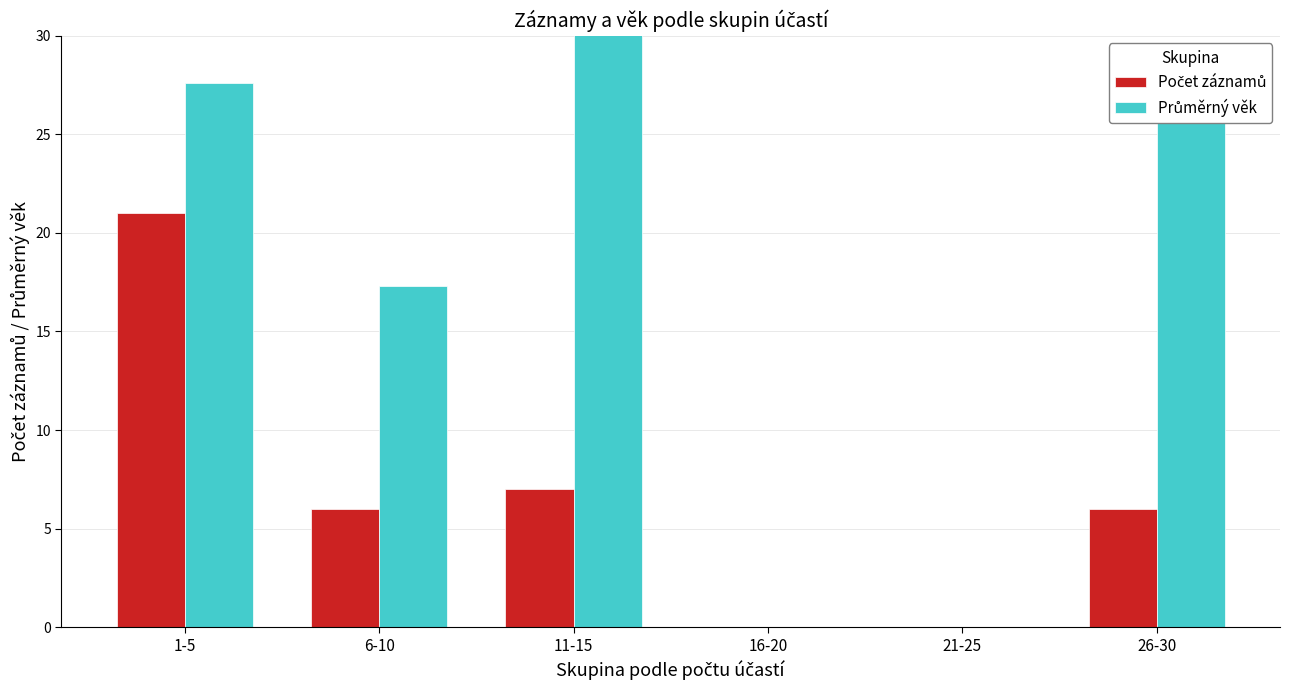

What is the label of the 1st bar from the right?

26-30